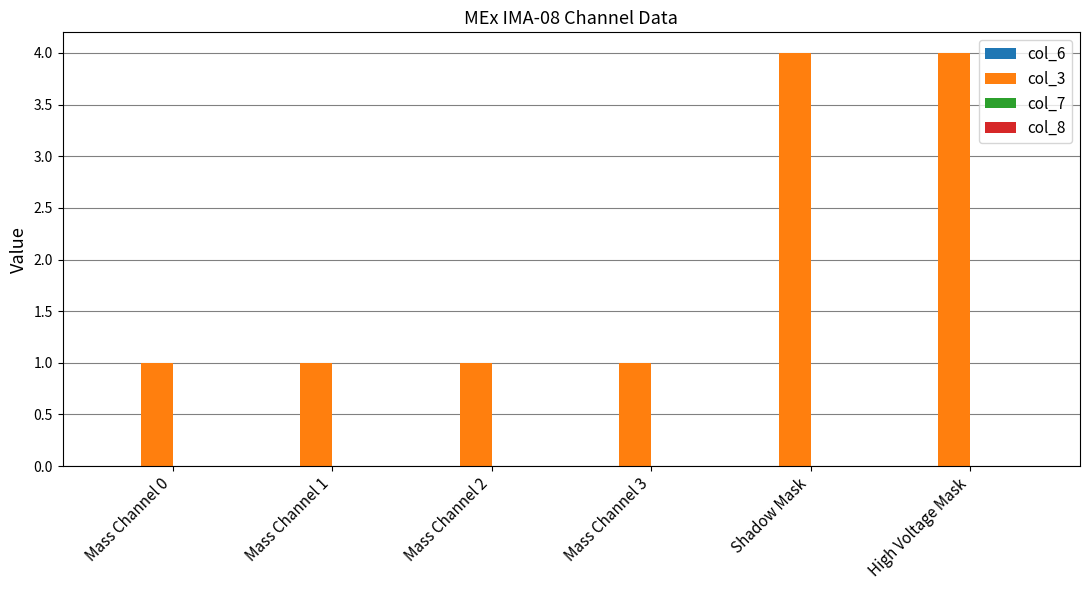

The value at Shadow Mask is 4. True or false?

True